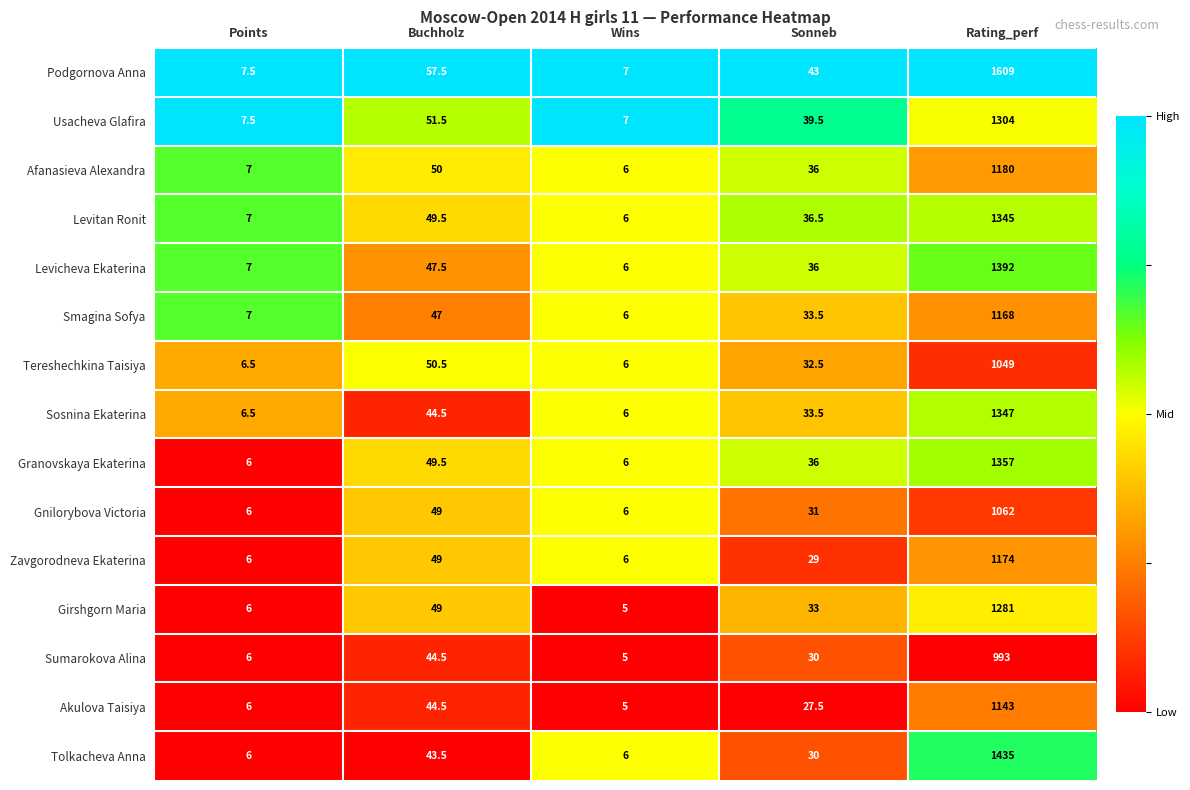

At which label does Tolkacheva Anna reach its peak?

Rating_perf